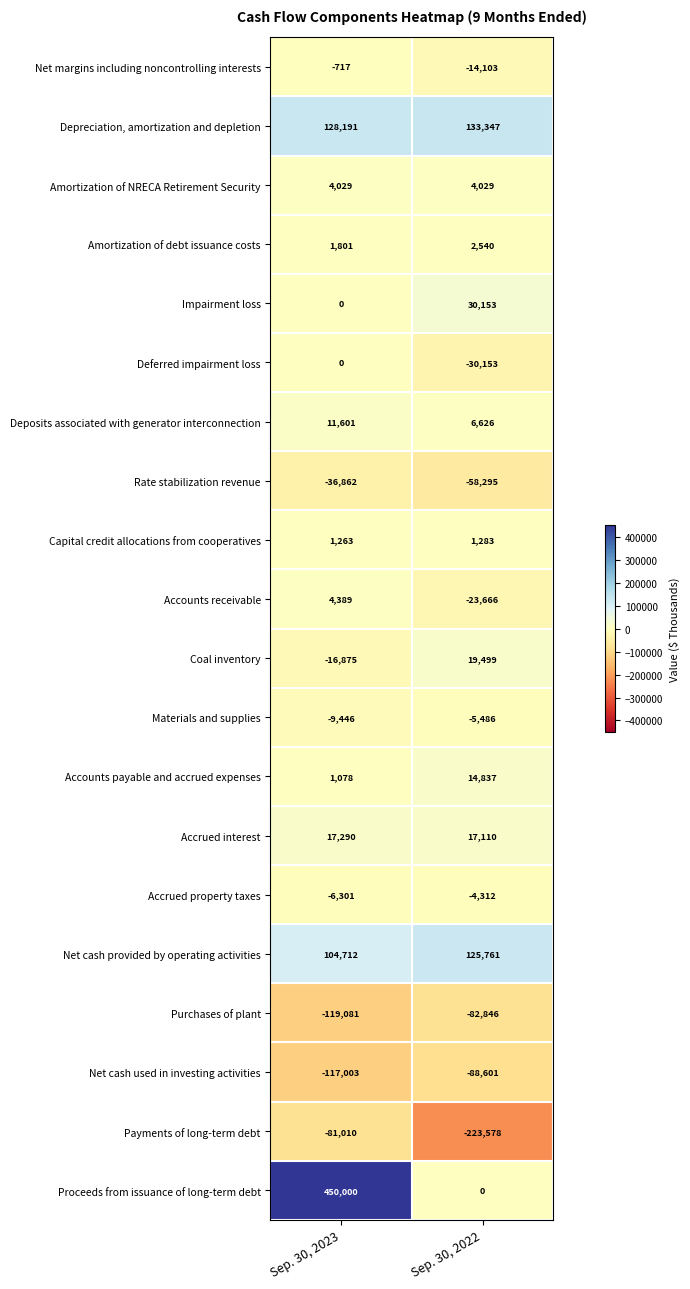

List the series in order of their peak value, highest first.

Proceeds from issuance of long-term debt, Depreciation, amortization and depletion, Net cash provided by operating activities, Impairment loss, Coal inventory, Accrued interest, Accounts payable and accrued expenses, Deposits associated with generator interconnection, Accounts receivable, Amortization of NRECA Retirement Security, Amortization of debt issuance costs, Capital credit allocations from cooperatives, Deferred impairment loss, Net margins including noncontrolling interests, Accrued property taxes, Materials and supplies, Rate stabilization revenue, Payments of long-term debt, Purchases of plant, Net cash used in investing activities